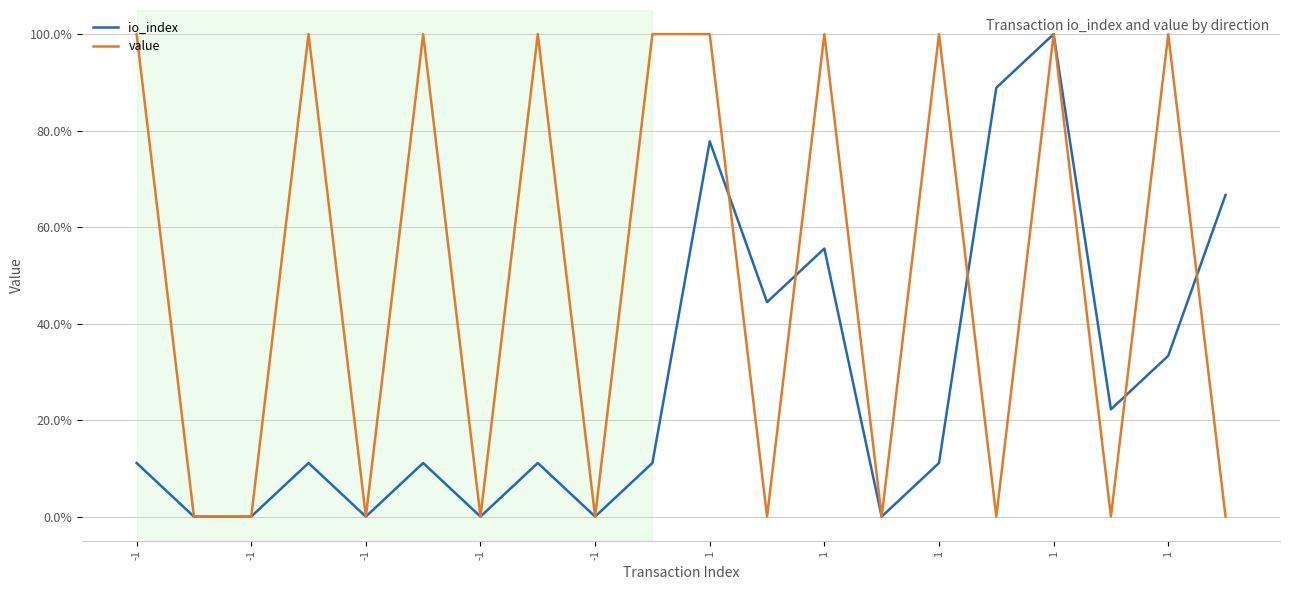

List the series in order of their overall mean, highest first.

value, io_index